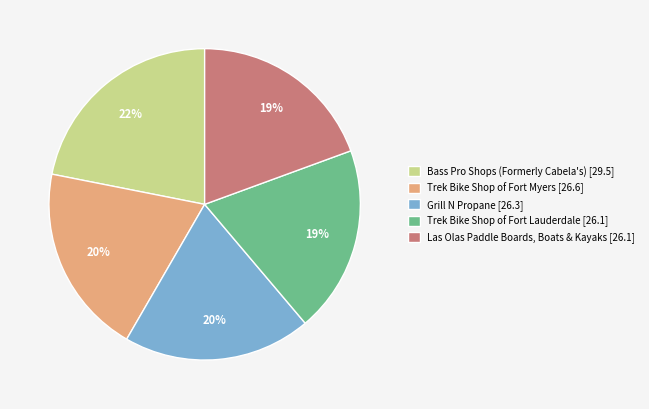

The Trek Bike Shop of Fort Myers slice represents 20% of the pie. True or false?

True